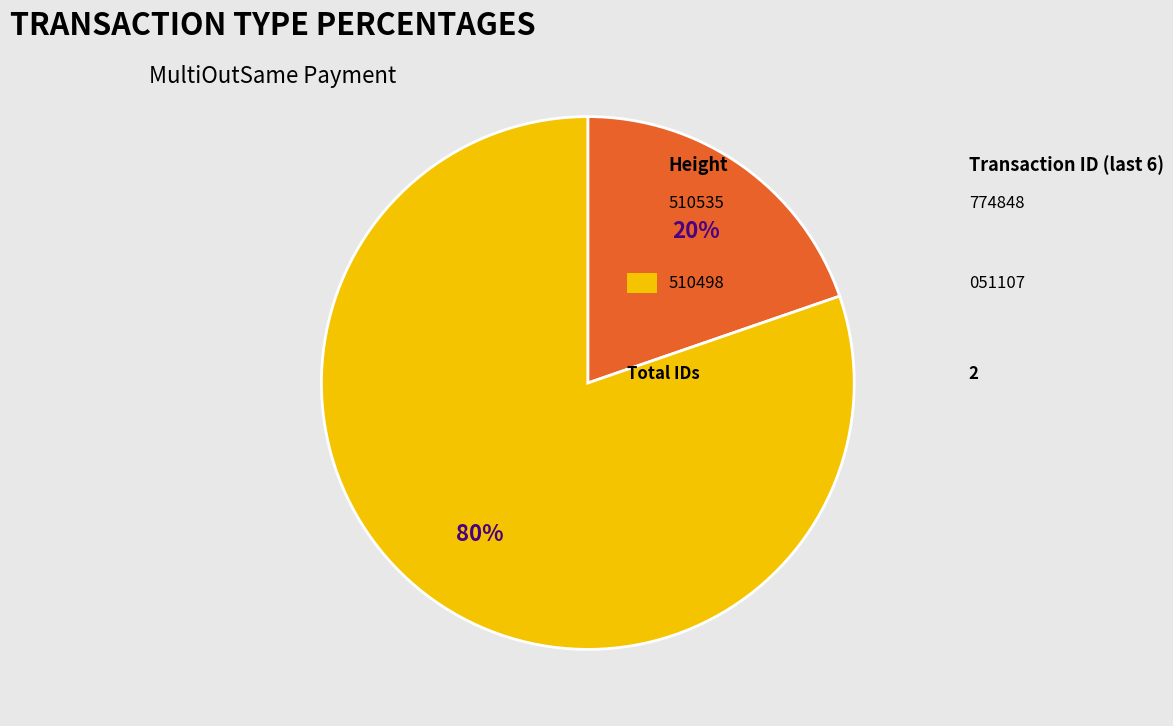

To the nearest percent, what is the average slice percentage?

50%